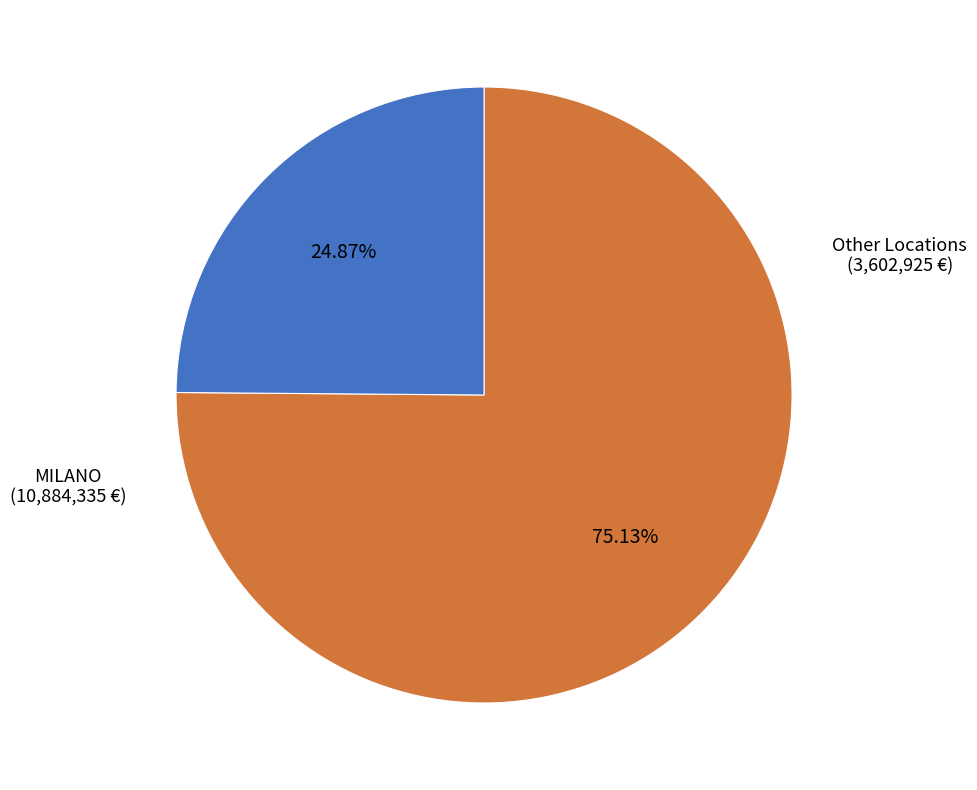

Is there a majority slice in this chart?

Yes